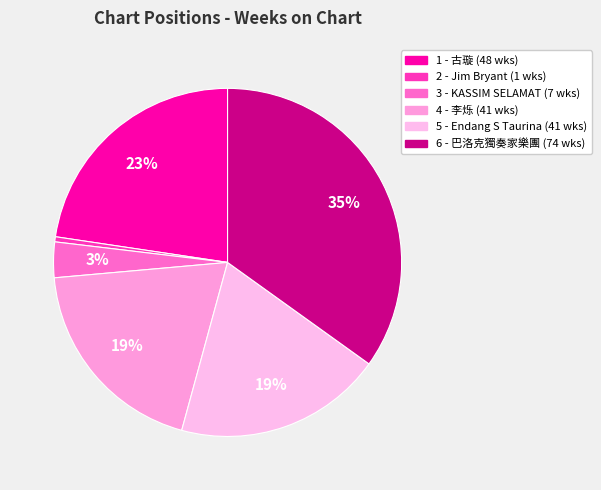

The 5 - Endang S Taurina slice represents 29% of the pie. True or false?

False